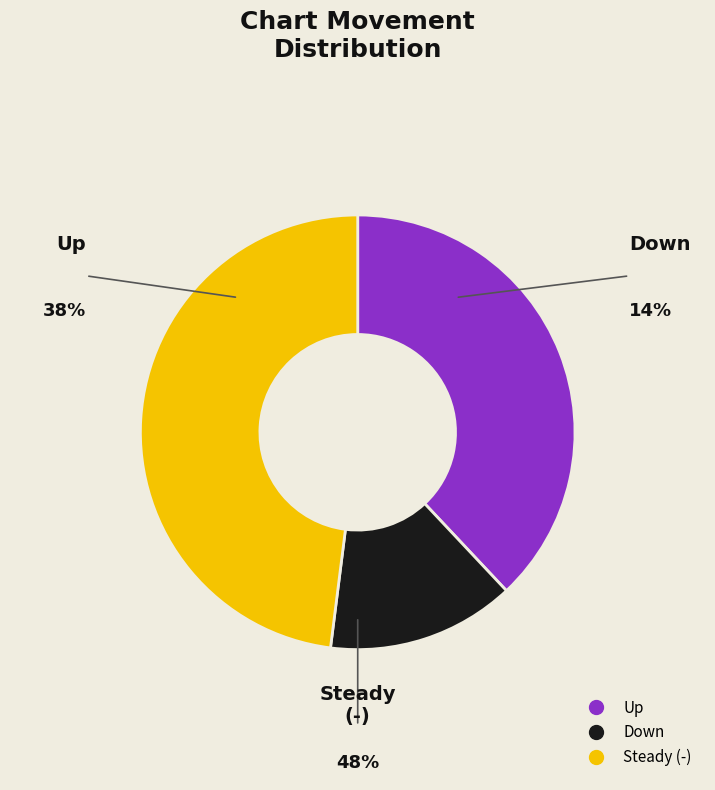

How many slices are in this pie chart?

3